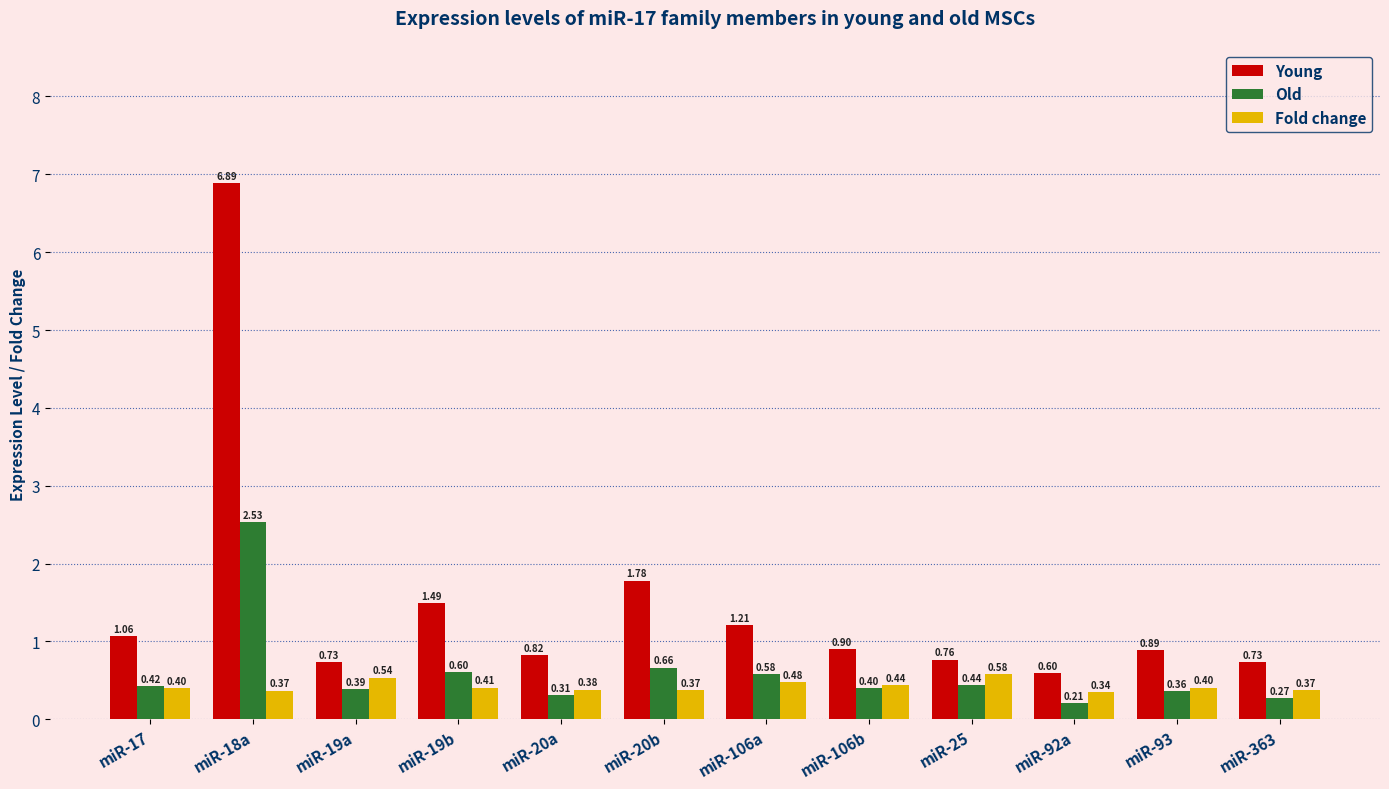

How many groups of bars are there?

12